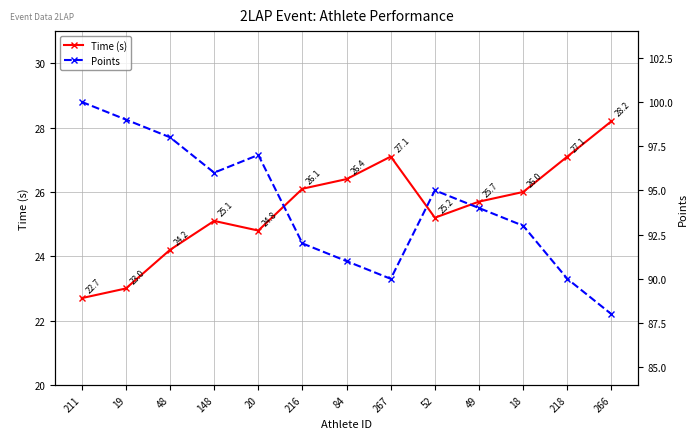

What position from the right is 148?

10